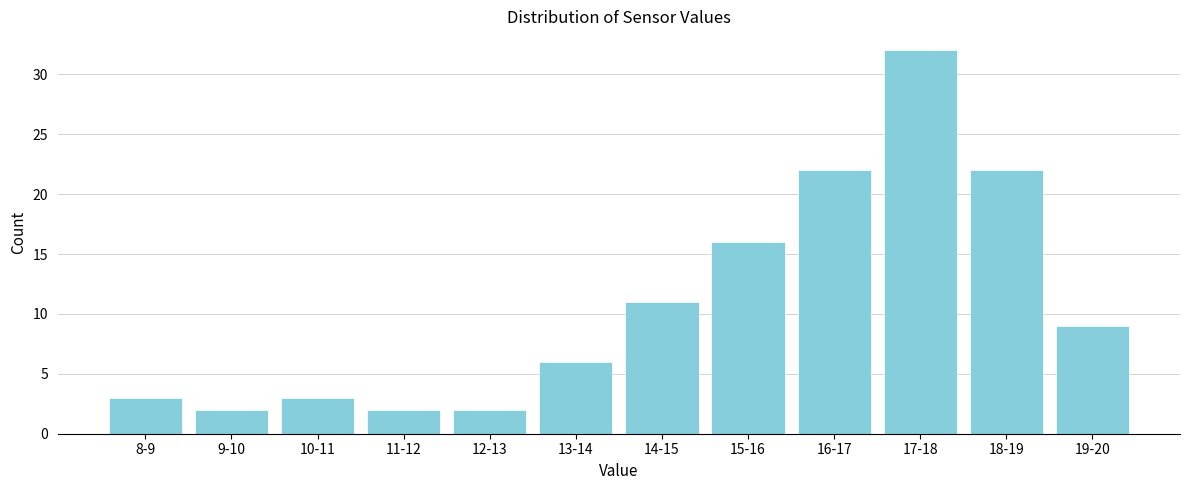

Reading left to right, extract all data points from this chart.

3	2	3	2	2	6	11	16	22	32	22	9